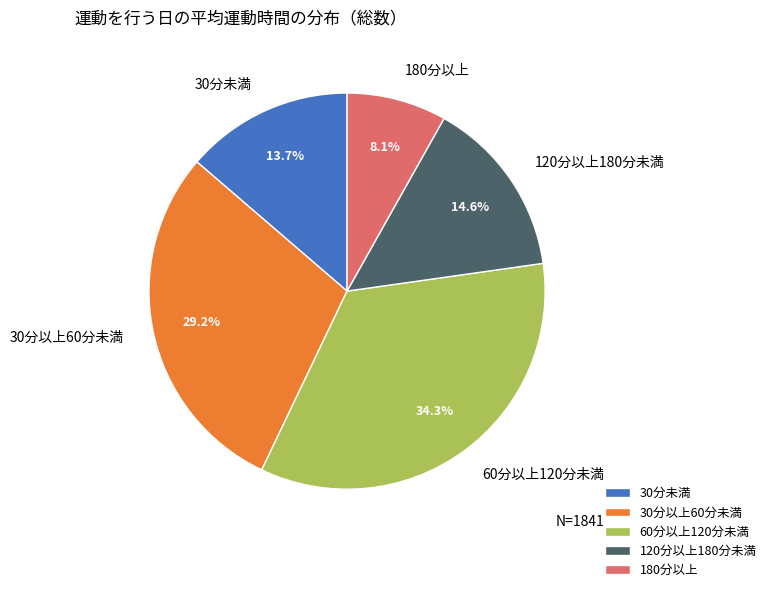

To the nearest percent, what is the difference between the 180分以上 and 60分以上120分未満 slice percentages?

26%